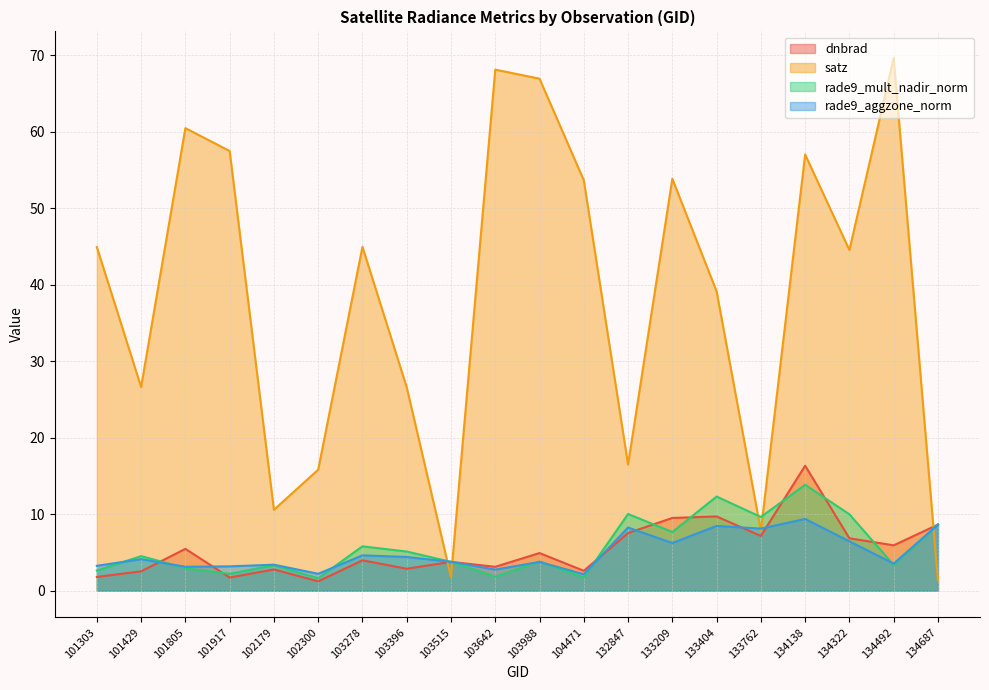

Read the dnbrad value at 101303.

1.8